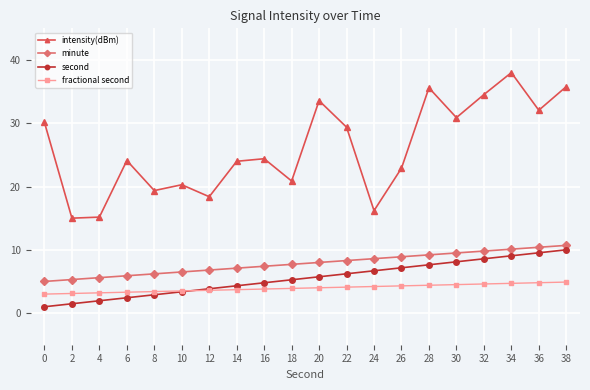

How many data points in second are above 5?

11